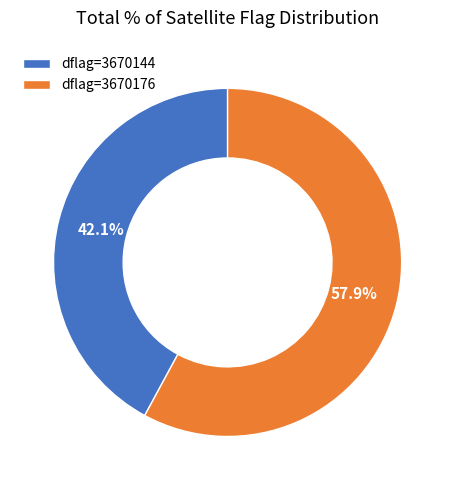

How many segments does this pie chart have?

2